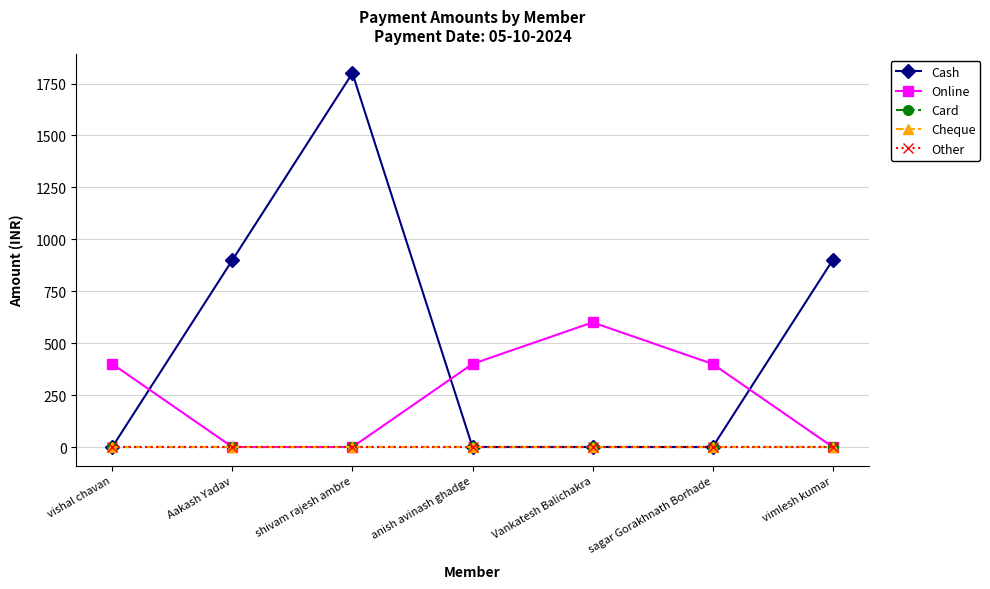

Reading left to right, list all the values displayed in this chart.

Cash: vishal chavan=0	Aakash Yadav=900	shivam rajesh ambre=1800	anish avinash ghadge=0	Vankatesh Balichakra=0	sagar Gorakhnath Borhade=0	vimlesh kumar=900
Online: vishal chavan=400	Aakash Yadav=0	shivam rajesh ambre=0	anish avinash ghadge=400	Vankatesh Balichakra=600	sagar Gorakhnath Borhade=400	vimlesh kumar=0
Card: vishal chavan=0	Aakash Yadav=0	shivam rajesh ambre=0	anish avinash ghadge=0	Vankatesh Balichakra=0	sagar Gorakhnath Borhade=0	vimlesh kumar=0
Cheque: vishal chavan=0	Aakash Yadav=0	shivam rajesh ambre=0	anish avinash ghadge=0	Vankatesh Balichakra=0	sagar Gorakhnath Borhade=0	vimlesh kumar=0
Other: vishal chavan=0	Aakash Yadav=0	shivam rajesh ambre=0	anish avinash ghadge=0	Vankatesh Balichakra=0	sagar Gorakhnath Borhade=0	vimlesh kumar=0